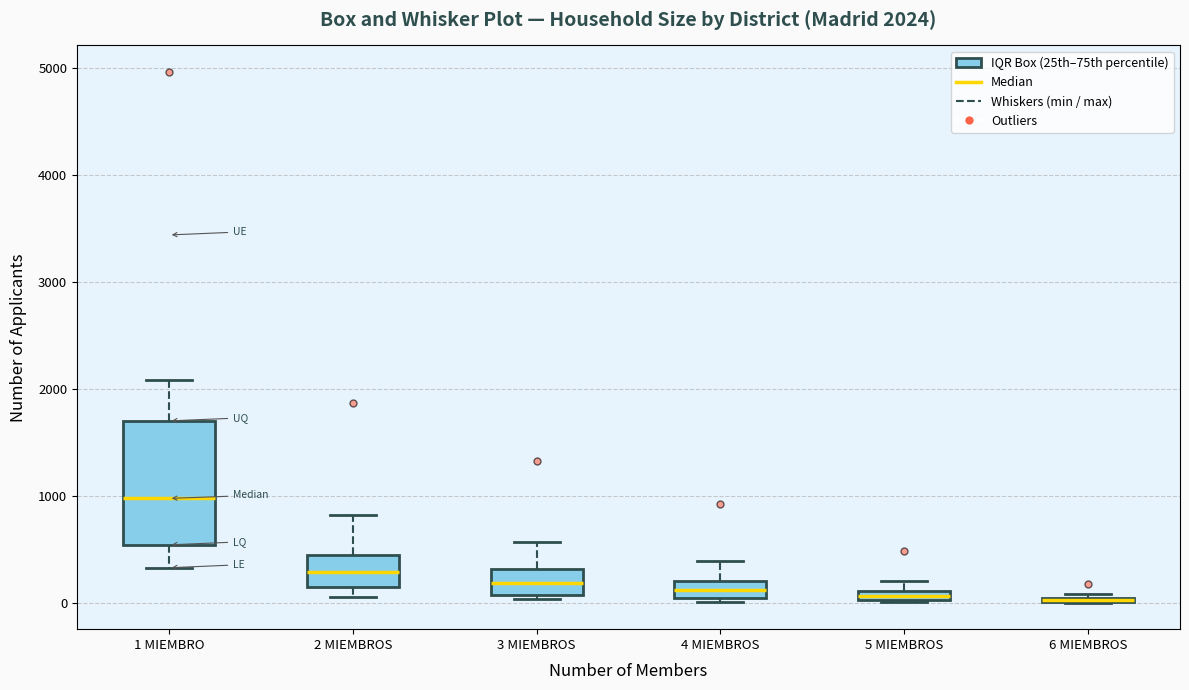

Comparing the boxes themselves (not the whiskers), which one is the tallest?

1 MIEMBRO